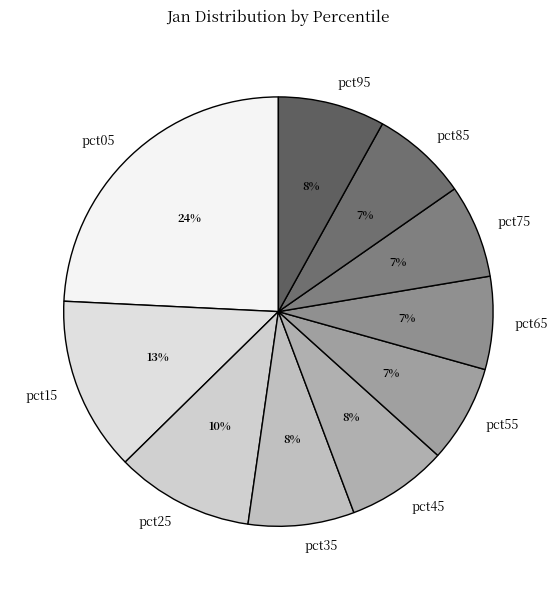

True or false: pct35 accounts for 19% of the total.

False